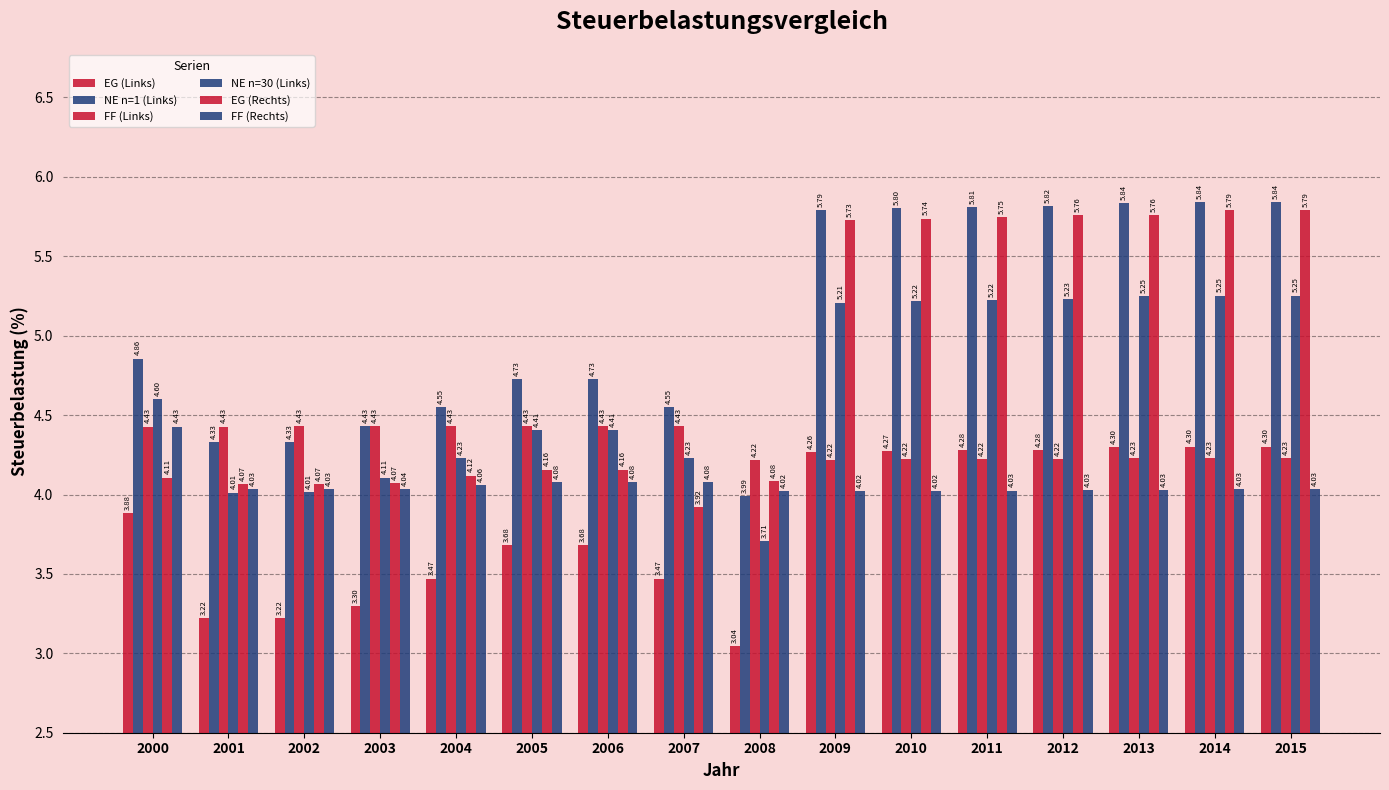

At which label is EG (Links) closest to 3?

2008